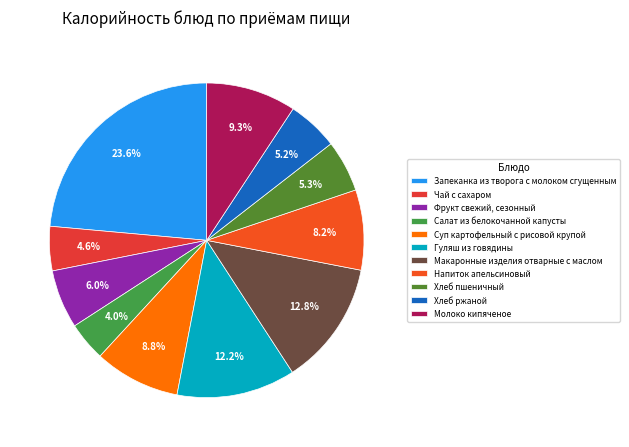

What percentage is NOT represented by Чай с сахаром?

95.4%